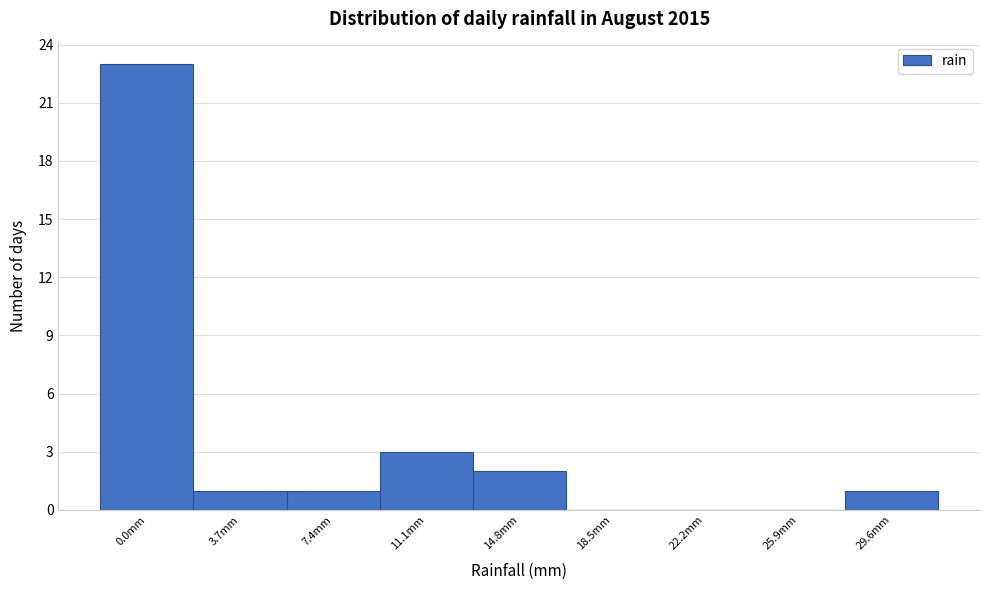

Reading left to right, what are all the values shown in this chart?

0.0mm=23	3.7mm=1	7.4mm=1	11.1mm=3	14.8mm=2	18.5mm=0	22.2mm=0	25.9mm=0	29.6mm=1